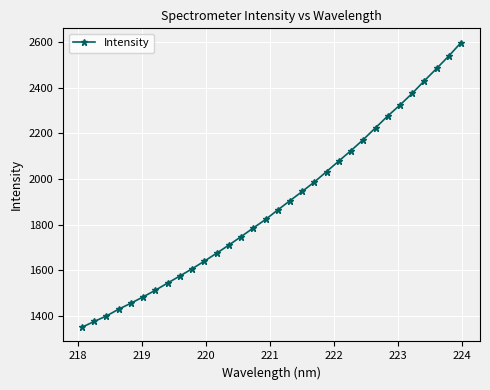

What is the value of the 10th point from the left?

1607.5